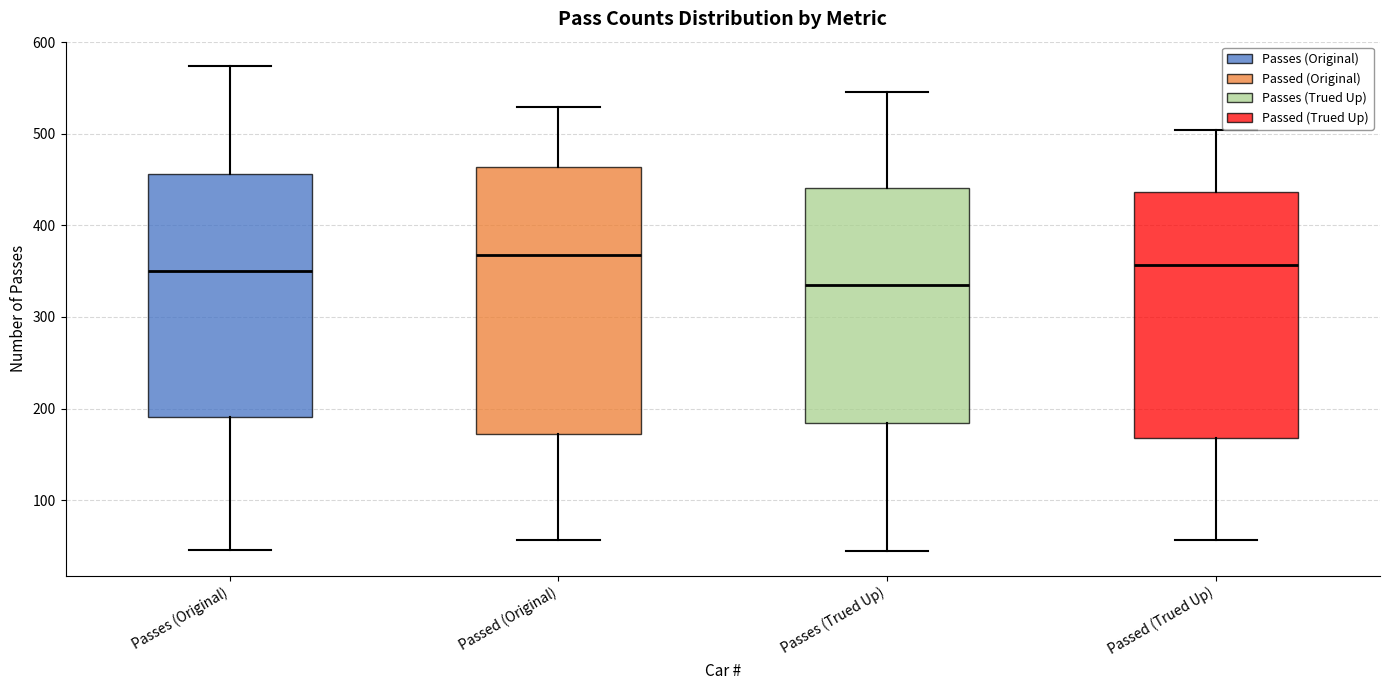

Reading left to right, transcribe this box plot: for each box, give where its median line is, the range the box spans, and where its two whiskers end, as read against the y-axis. The values are not printed on the chart, so give them approximately, as read against the axis.

Passes (Original): median 350, box 190 to 460, whiskers 50 to 570
Passed (Original): median 370, box 170 to 460, whiskers 60 to 530
Passes (Trued Up): median 330, box 180 to 440, whiskers 40 to 550
Passed (Trued Up): median 360, box 170 to 440, whiskers 60 to 500